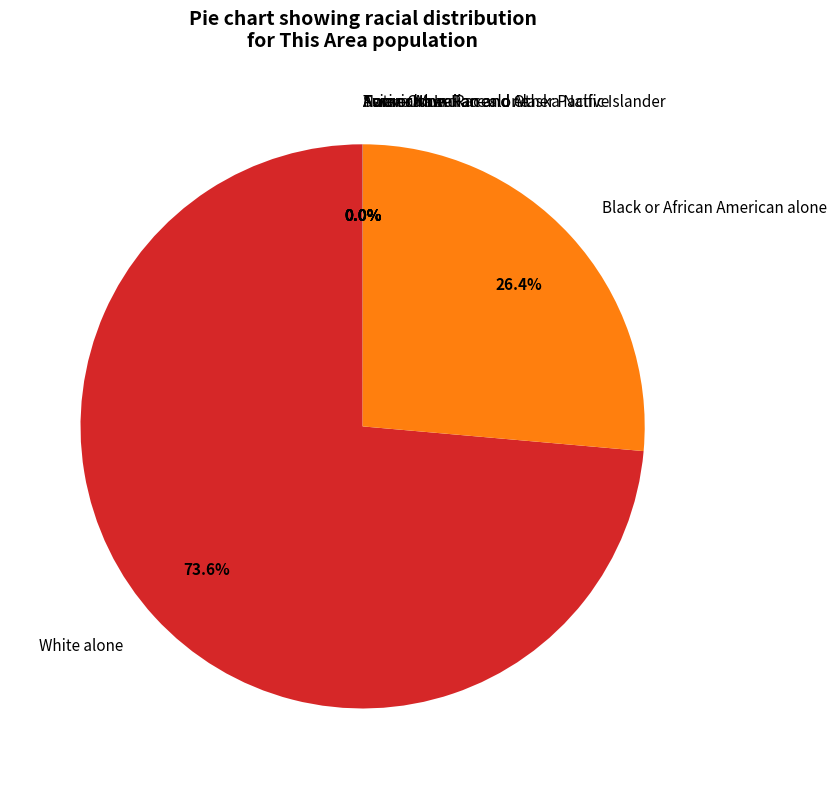

What portion of the pie excludes Black or African American alone?

73.6%